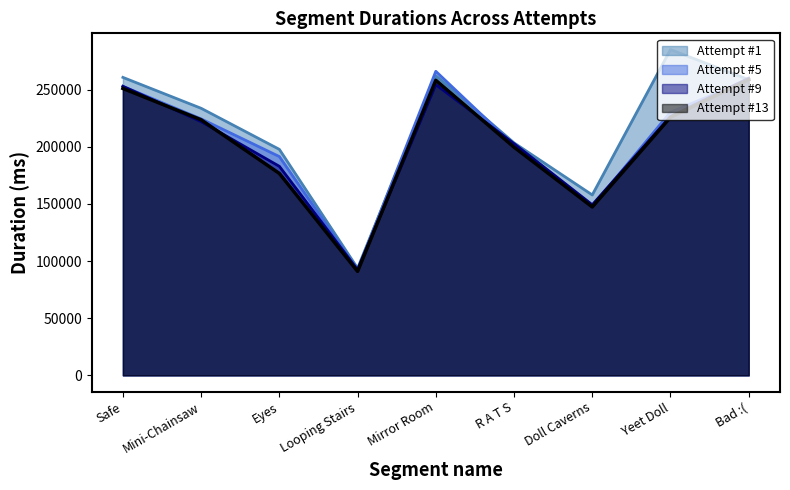

Which has a higher value, Yeet Doll or Looping Stairs?

Yeet Doll